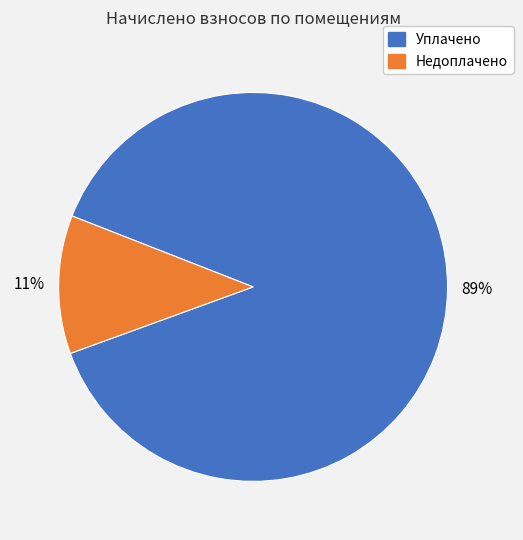

Is there any slice that represents more than half of the pie?

Yes